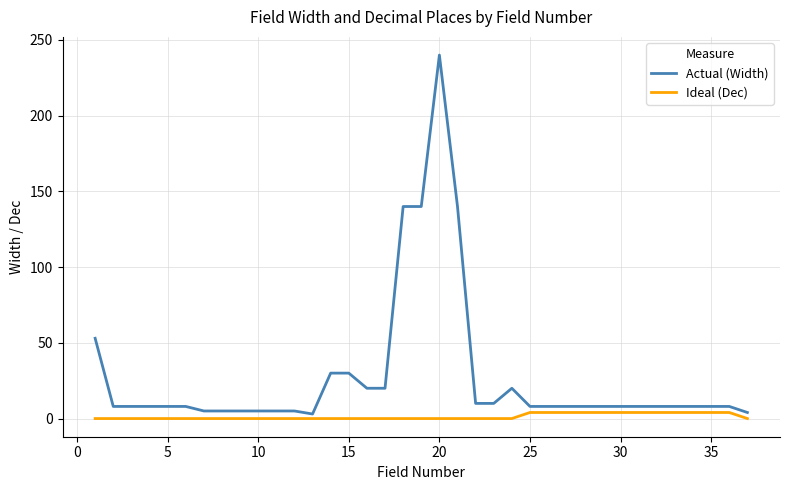

Which series has the widest spread of values?

Actual (Width)